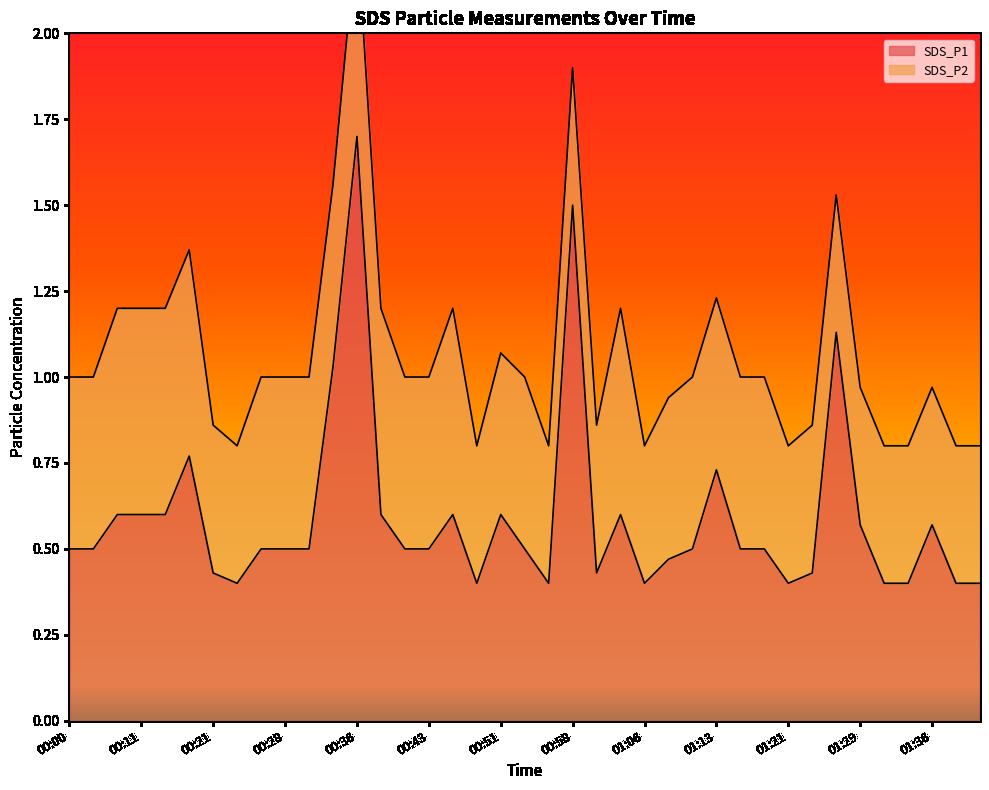

At which category does the chart reach its minimum across all series?

00:23